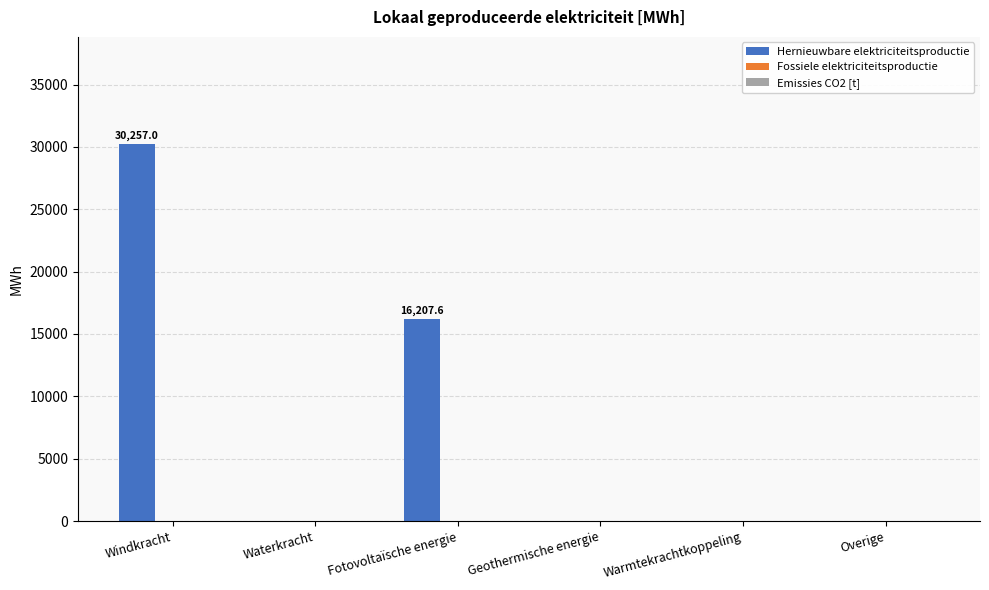

The value at Waterkracht is -12886.6. True or false?

False